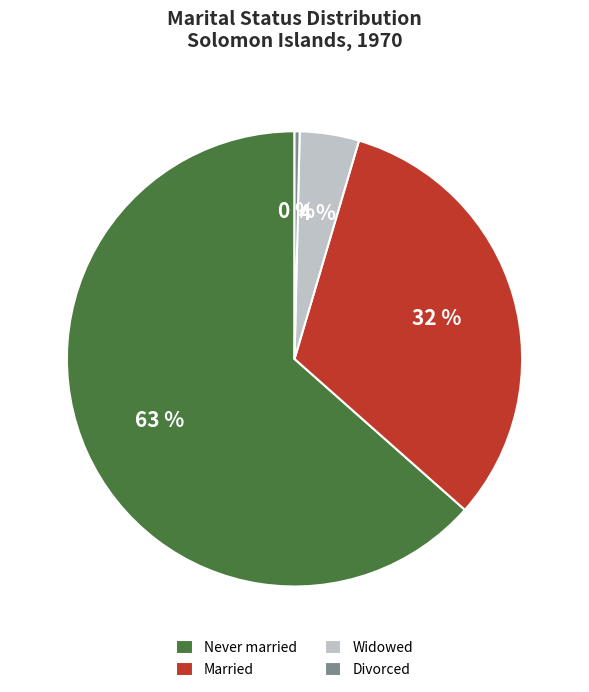

Which has a higher value, Never married or Married?

Never married